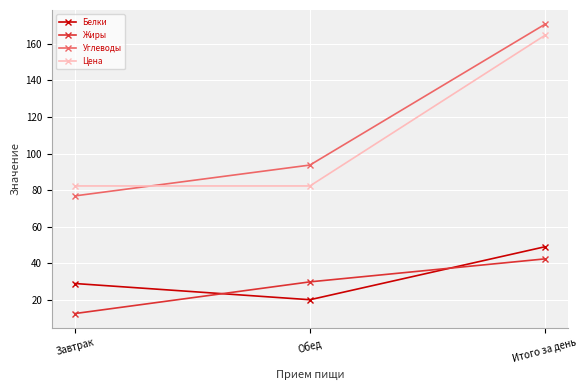

What is the value of the Белки point at the 3rd from the left?

49.0